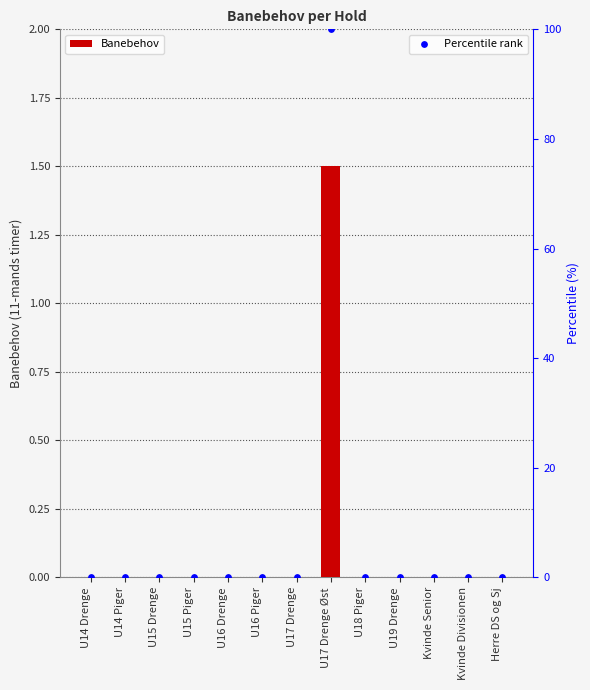

Which series has the largest Y range (max minus min)?

Percentile rank